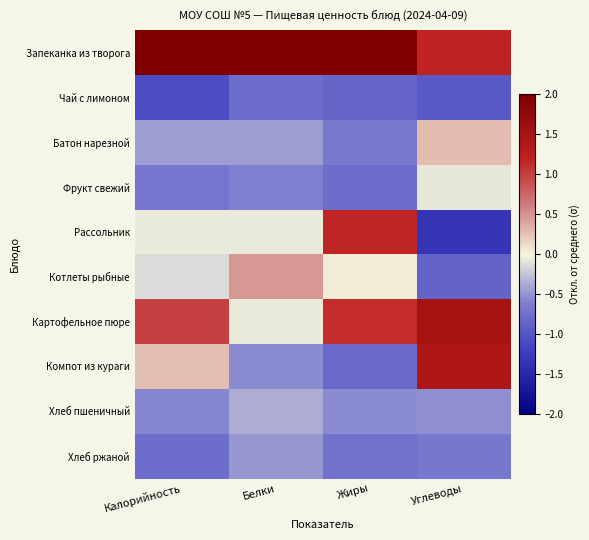

Reading right to left, transcribe all the data shown in this chart.

Запеканка из творога: Углеводы=1.2	Жиры=2.0	Белки=2.8	Калорийность=2.5
Чай с лимоном: Углеводы=-1.0	Жиры=-0.8	Белки=-0.8	Калорийность=-1.1
Батон нарезной: Углеводы=0.3	Жиры=-0.7	Белки=-0.4	Калорийность=-0.5
Фрукт свежий: Углеводы=-0.1	Жиры=-0.8	Белки=-0.6	Калорийность=-0.7
Рассольник: Углеводы=-1.3	Жиры=1.2	Белки=-0.1	Калорийность=-0.1
Котлеты рыбные: Углеводы=-0.9	Жиры=0.0	Белки=0.5	Калорийность=-0.1
Картофельное пюре: Углеводы=1.5	Жиры=1.1	Белки=-0.1	Калорийность=1.0
Компот из кураги: Углеводы=1.4	Жиры=-0.8	Белки=-0.5	Калорийность=0.3
Хлеб пшеничный: Углеводы=-0.5	Жиры=-0.5	Белки=-0.4	Калорийность=-0.6
Хлеб ржаной: Углеводы=-0.7	Жиры=-0.7	Белки=-0.5	Калорийность=-0.8